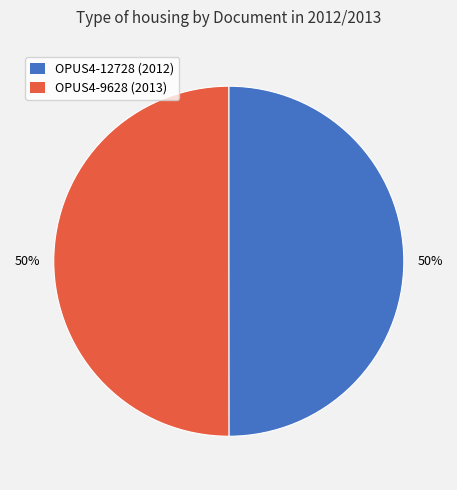

Is it true that OPUS4-12728 is 42% of the pie?

False